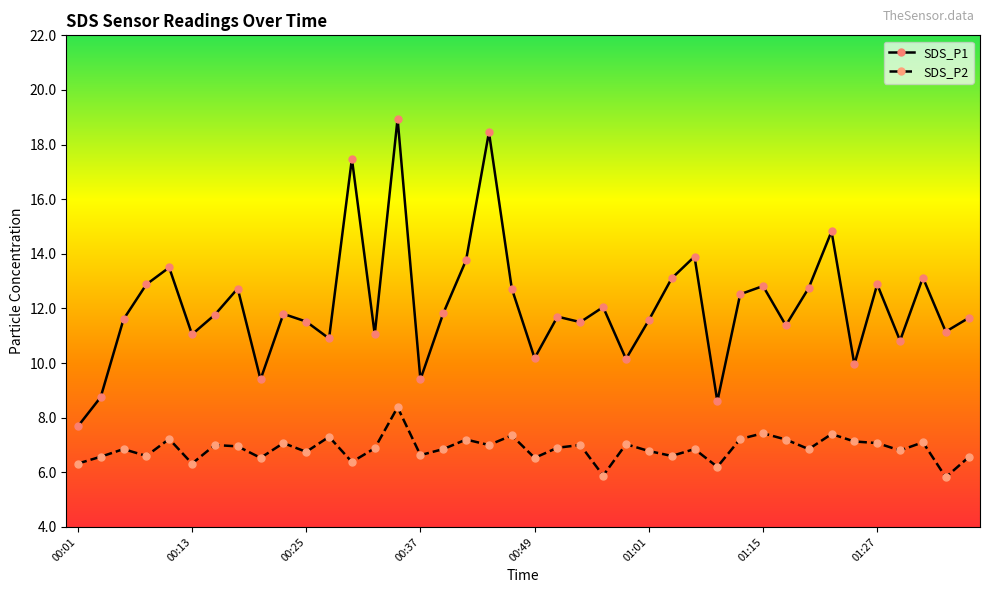

True or false: SDS_P2 has more than 1 points higher than both neighbors.

True